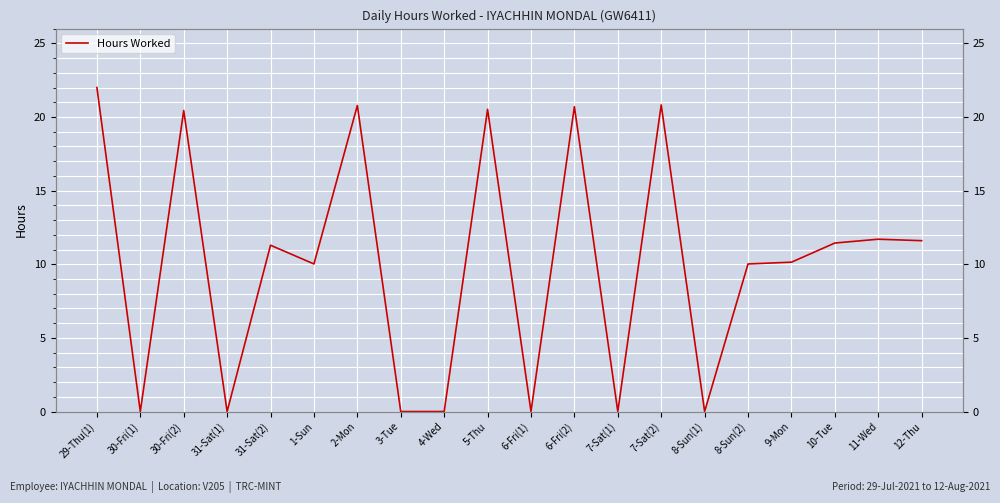

What is the value of the 6th point from the left?

10.0